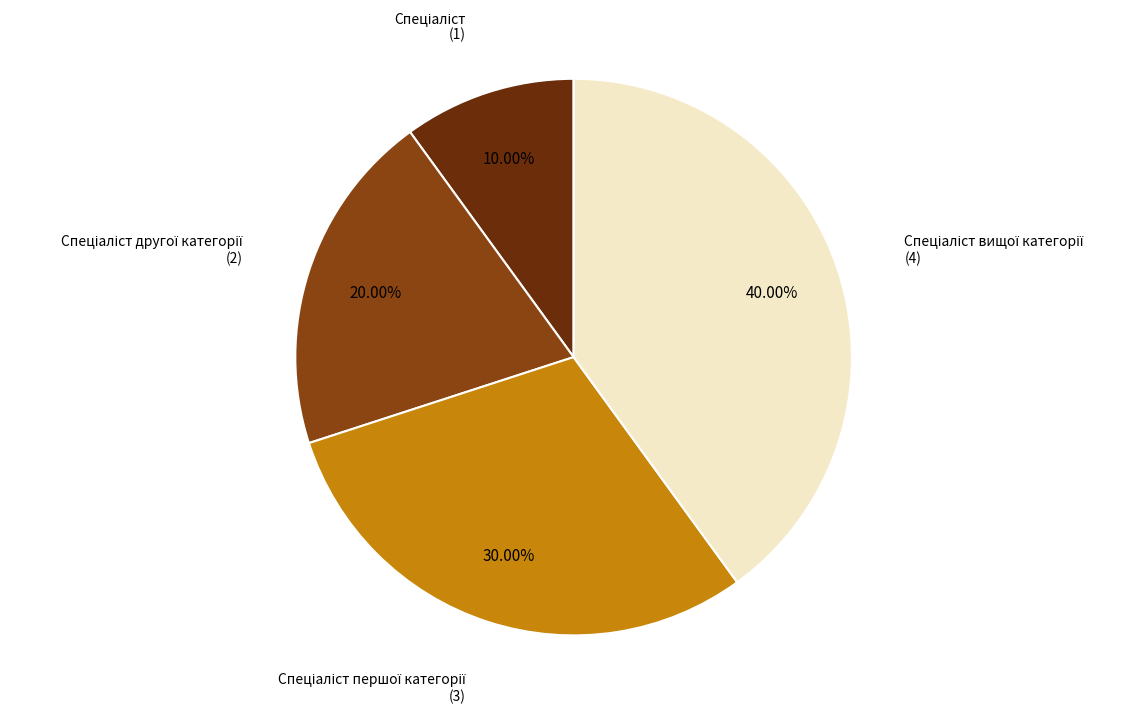

Is there any slice that represents more than half of the pie?

No